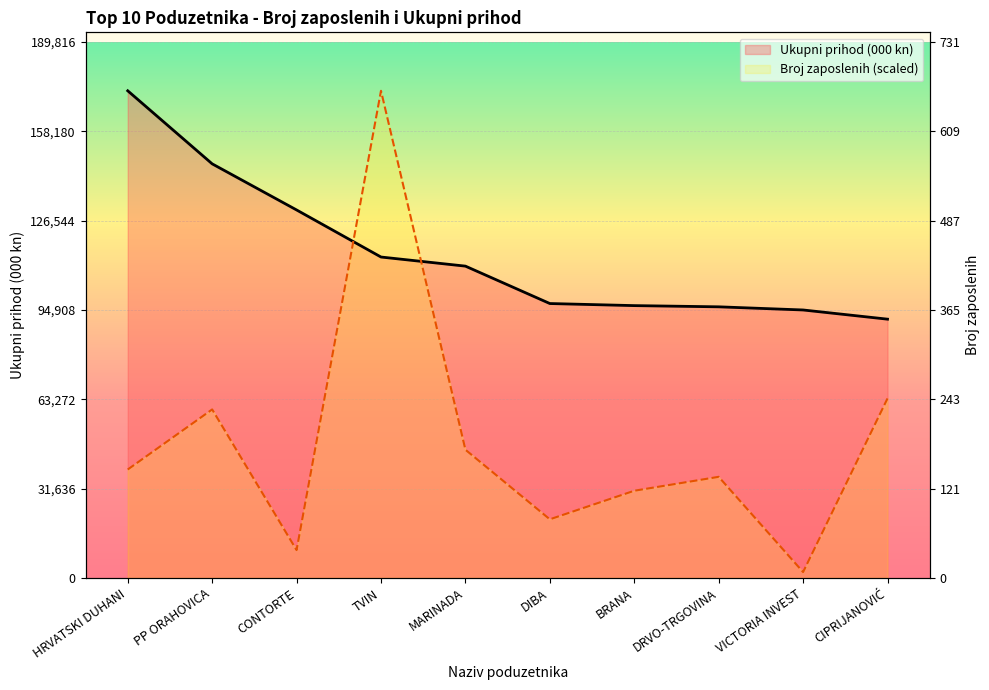

What is the sum of all Ukupni prihod (000 kn) values?

1149973.4